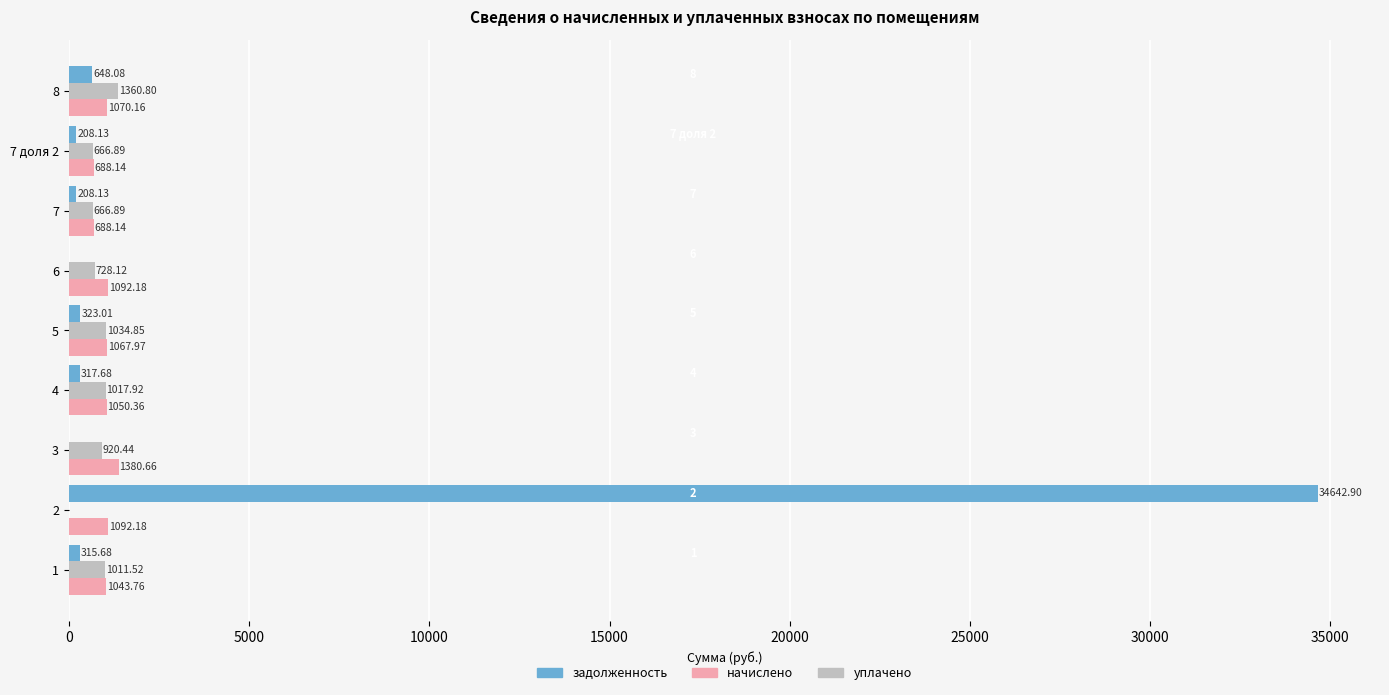

What is the sum of the задолженность values at 8 and 2?

35291.0